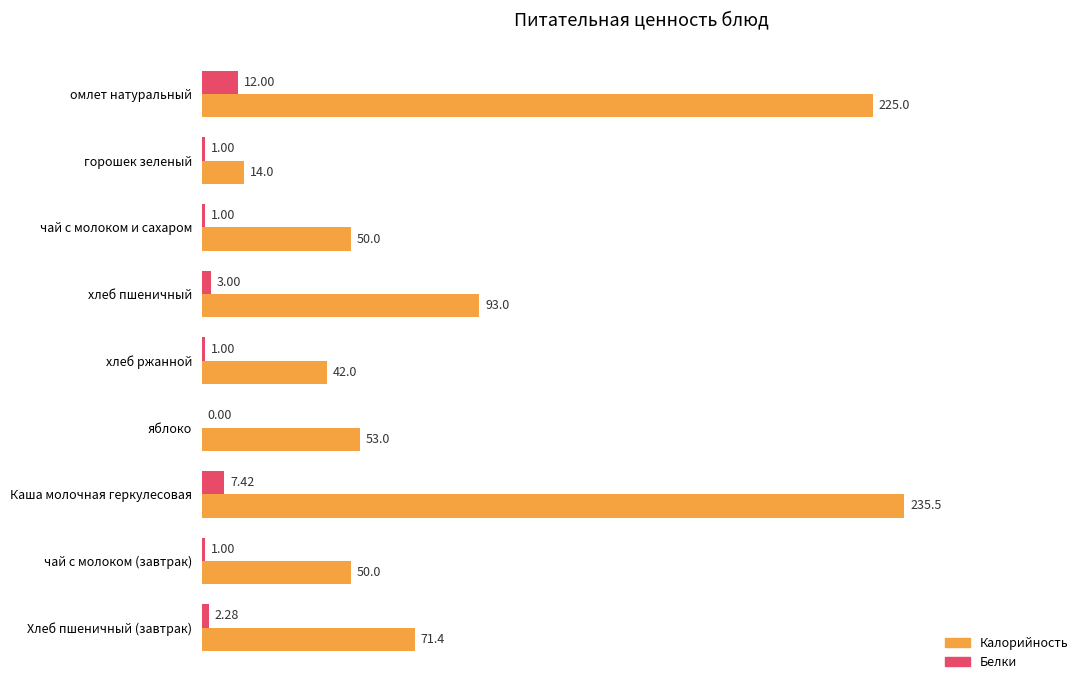

Between горошек зеленый and чай с молоком и сахаром, which series saw the biggest shift?

Калорийность